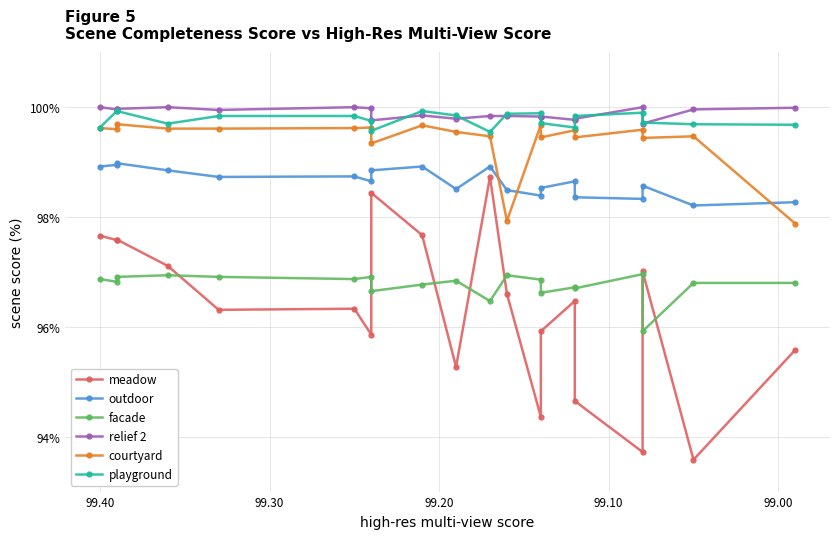

True or false: facade and meadow cross at least once.

True